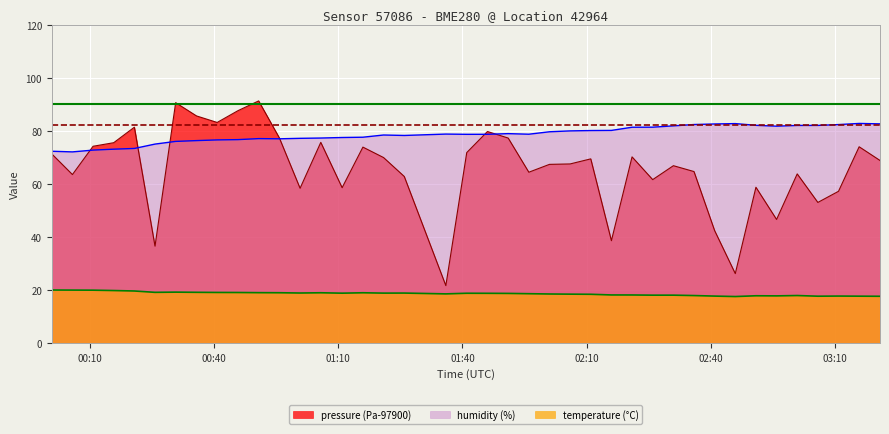

Reading right to left, transcribe all the data shown in this chart.

pressure: 68.8	74.0	57.2	53.0	63.8	46.6	58.7	26.2	42.4	64.6	66.8	61.6	70.2	38.6	69.4	67.5	67.3	64.4	77.2	79.7	71.8	21.7	62.8	69.9	73.8	58.6	75.6	58.3	77.3	91.2	87.6	83.1	85.6	90.6	36.5	81.3	75.5	74.2	63.5	71.3
humidity: 82.6	82.8	82.3	82.0	82.0	81.7	82.0	82.7	82.6	82.3	81.8	81.3	81.3	80.1	80.1	80.0	79.6	78.7	78.9	78.7	78.7	78.8	78.2	78.4	77.6	77.5	77.3	77.2	77.0	77.0	76.7	76.5	76.3	76.0	75.0	73.3	73.1	72.7	72.0	72.3
temperature: 17.6	17.7	17.7	17.7	17.9	17.8	17.8	17.5	17.7	17.9	18.1	18.1	18.1	18.1	18.4	18.4	18.5	18.6	18.7	18.8	18.8	18.5	18.9	18.8	19.0	18.8	19.0	18.9	19.0	19.0	19.1	19.1	19.1	19.2	19.1	19.6	19.8	19.9	20.0	20.0